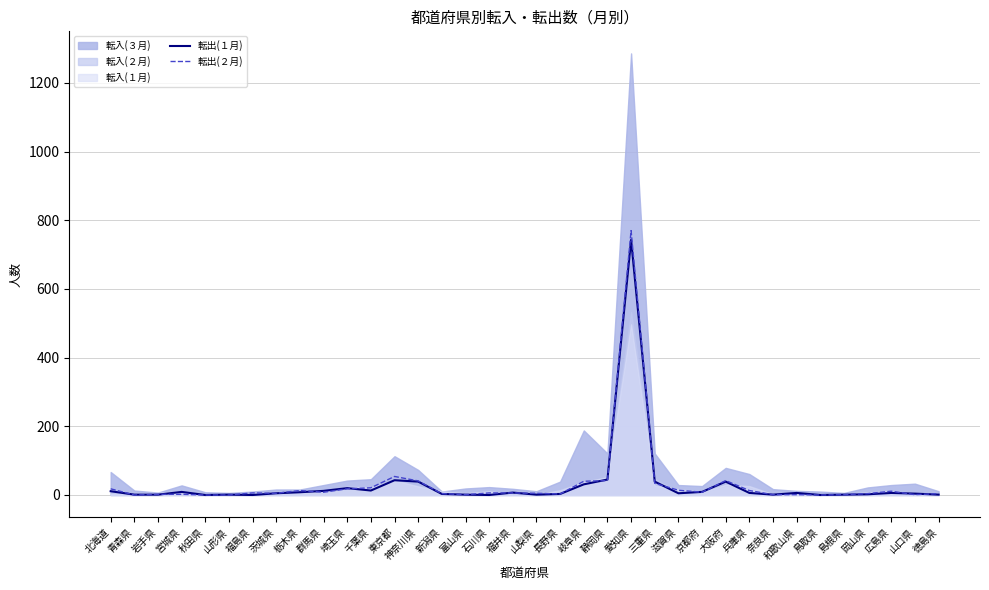

At how many categories does at least one series exceed 142?

1